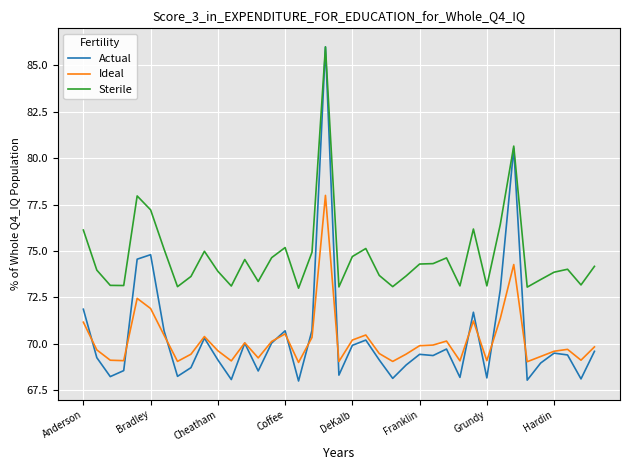

Which series ends up on top after the final intersection of Ideal and Actual?

Ideal